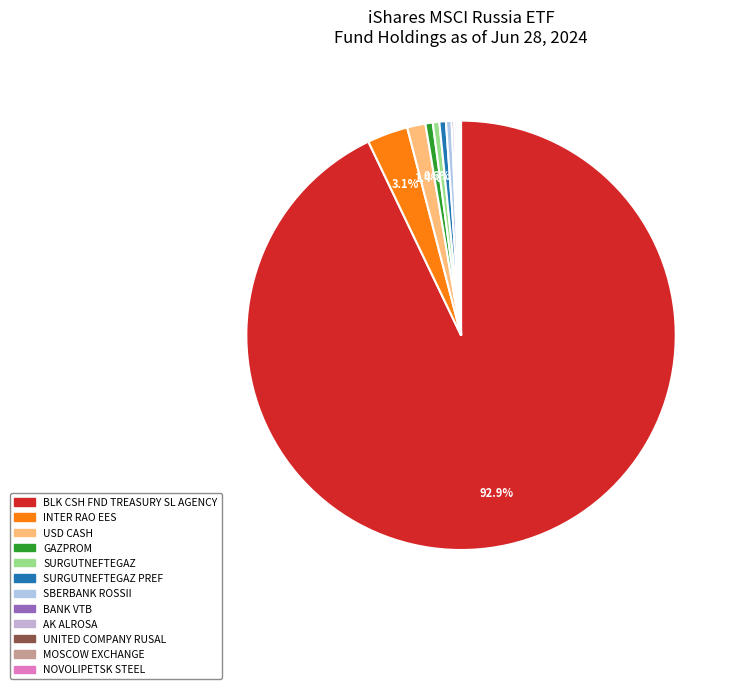

To the nearest percent, what is the difference between the largest and smallest slice percentages?

93%